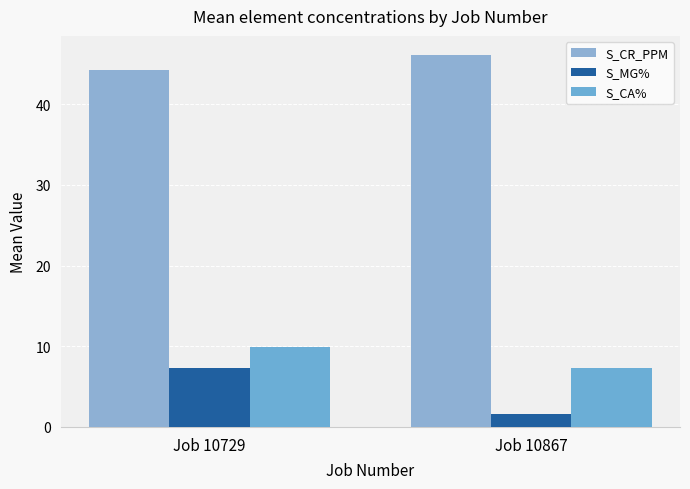

What is the total value across all series at Job 10867?

55.1